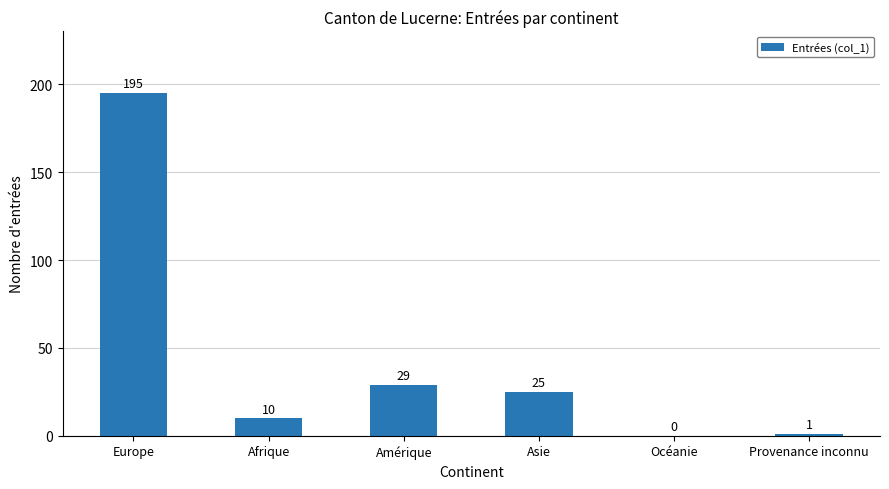

What is the sum of the values at Asie and Europe?

220